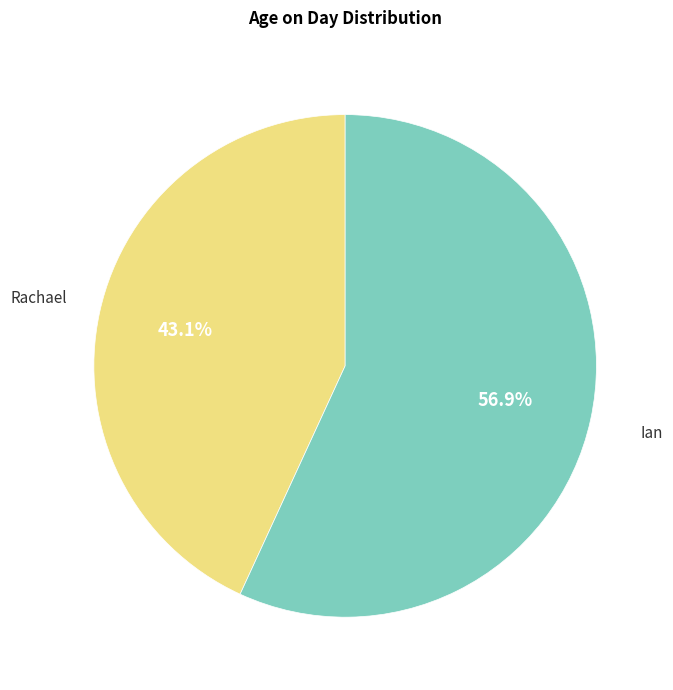

Is there a majority slice in this chart?

Yes